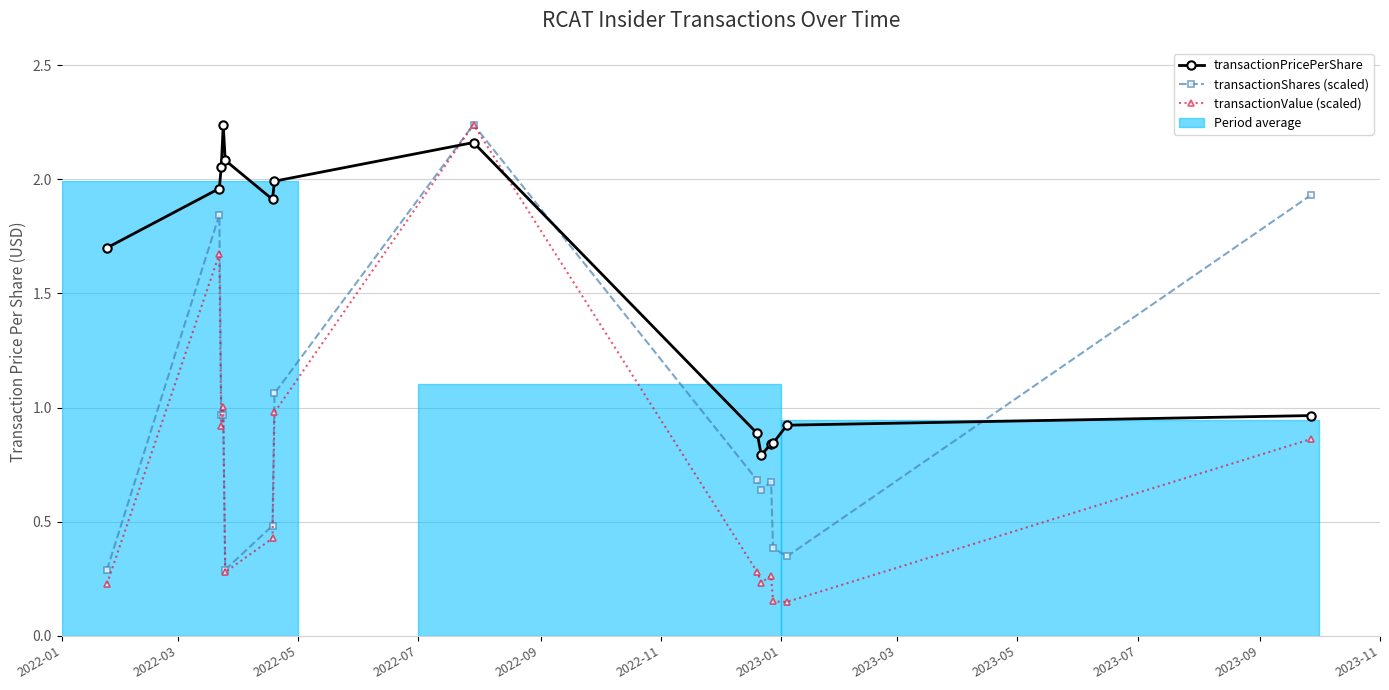

Which series has the widest spread of values?

transactionValue (scaled)